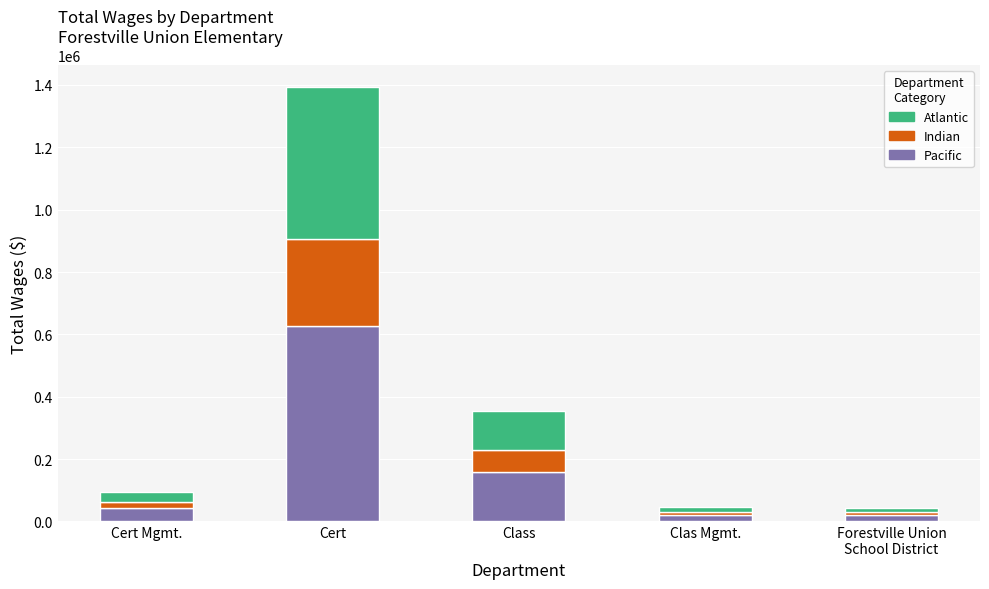

At which category is the sum across all series the highest?

Cert